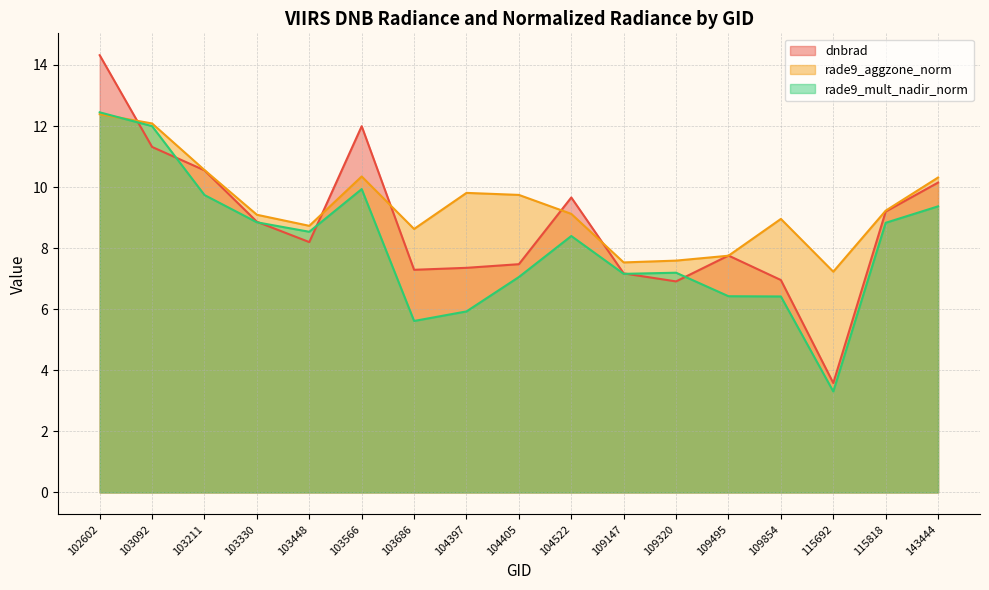

Where is the first local maximum for dnbrad?

103566